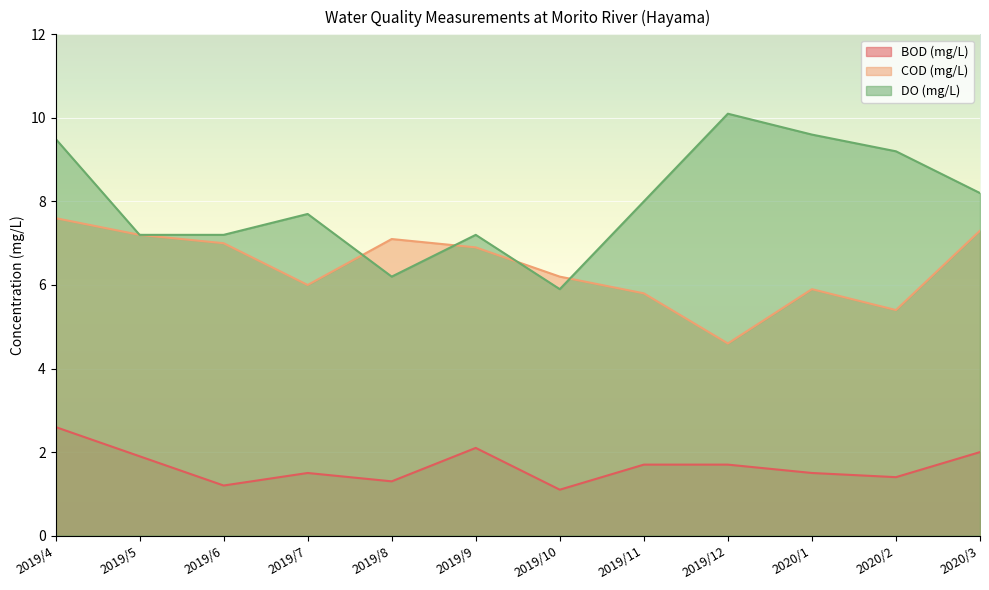

Which series has the widest spread of values?

DO (mg/L)